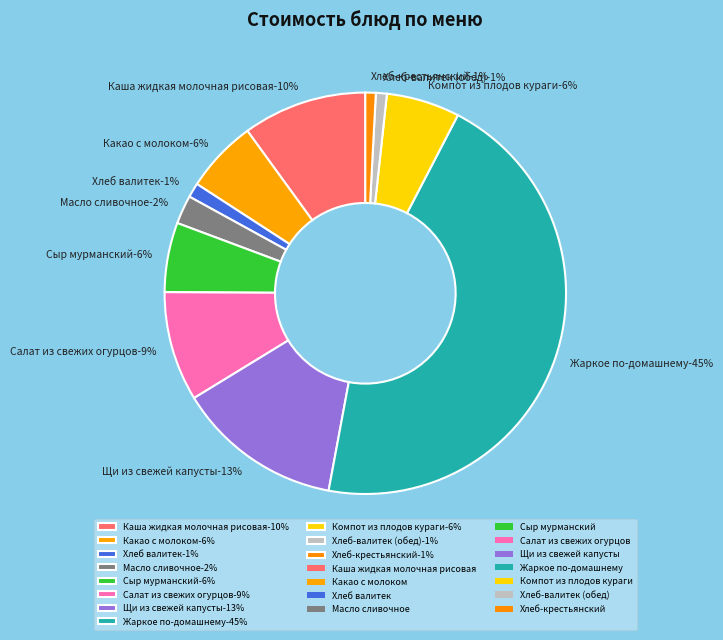

The Салат из свежих огурцов slice represents 24% of the pie. True or false?

False